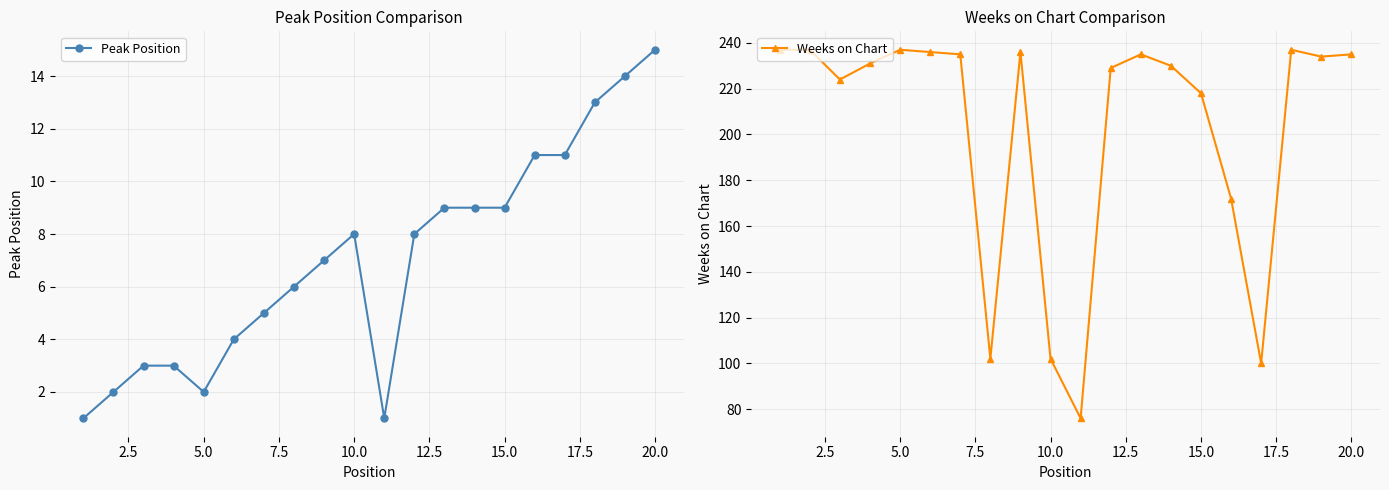

Count the number of data series in this chart.

2